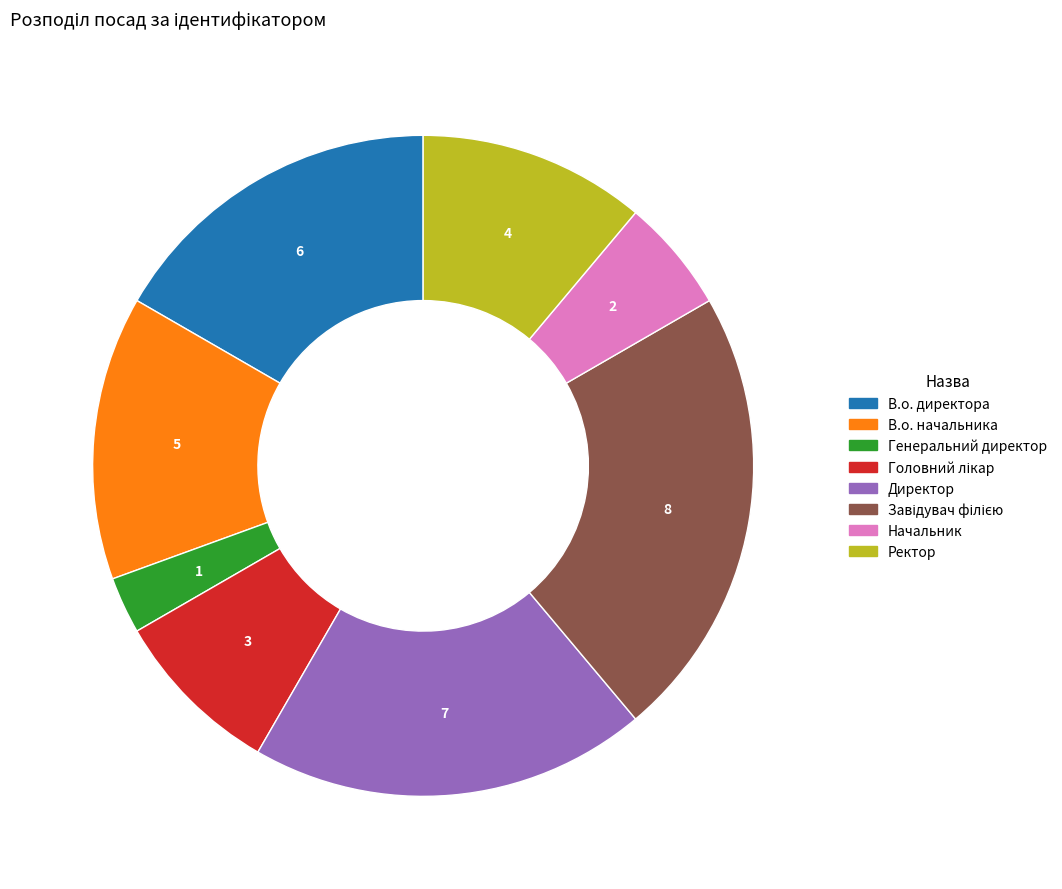

Between В.о. директора and Начальник, which is larger?

В.о. директора